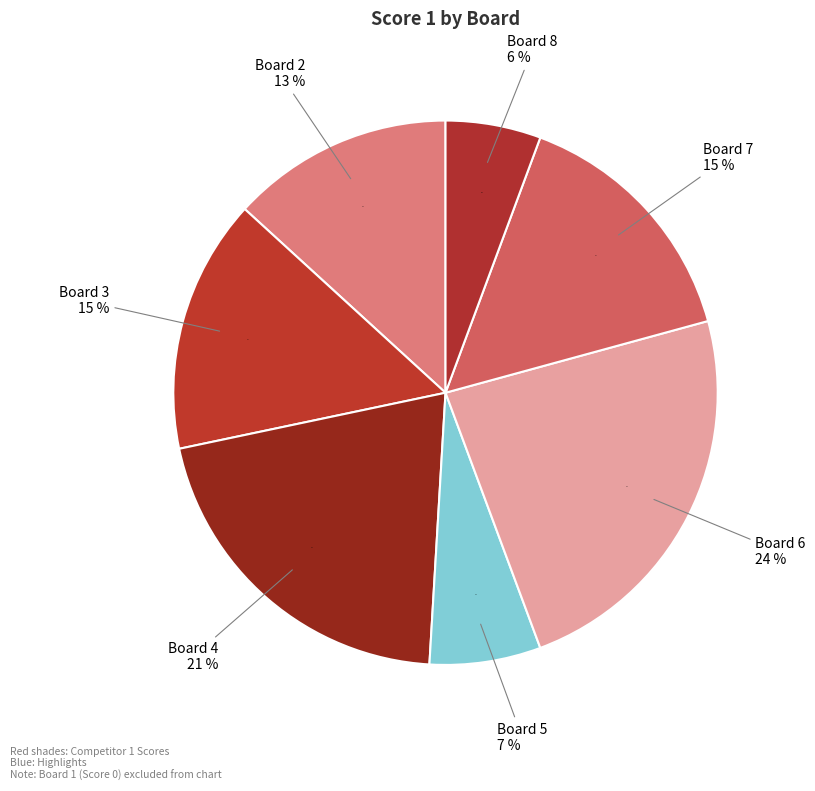

To the nearest percent, what is the combined percentage of Board 4 and Board 7?

36%